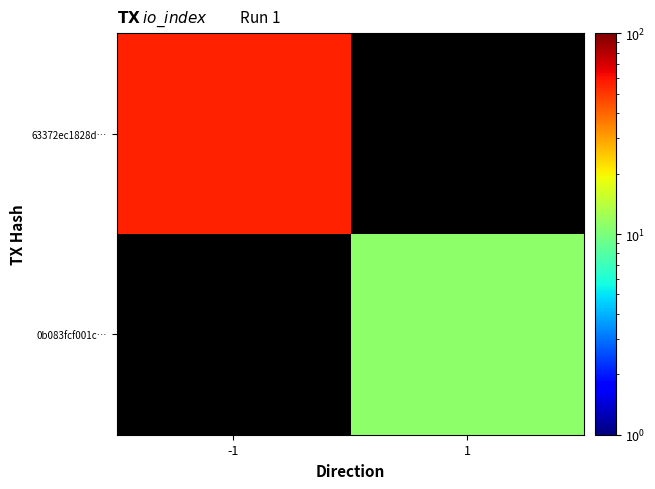

Rank the categories by 0b083fcf001c… value from lowest to highest.

-1, 1